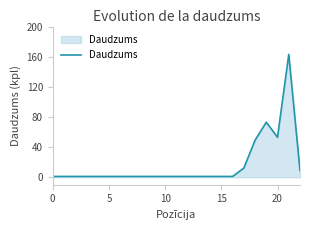

What is the maximum value shown in the chart?

163